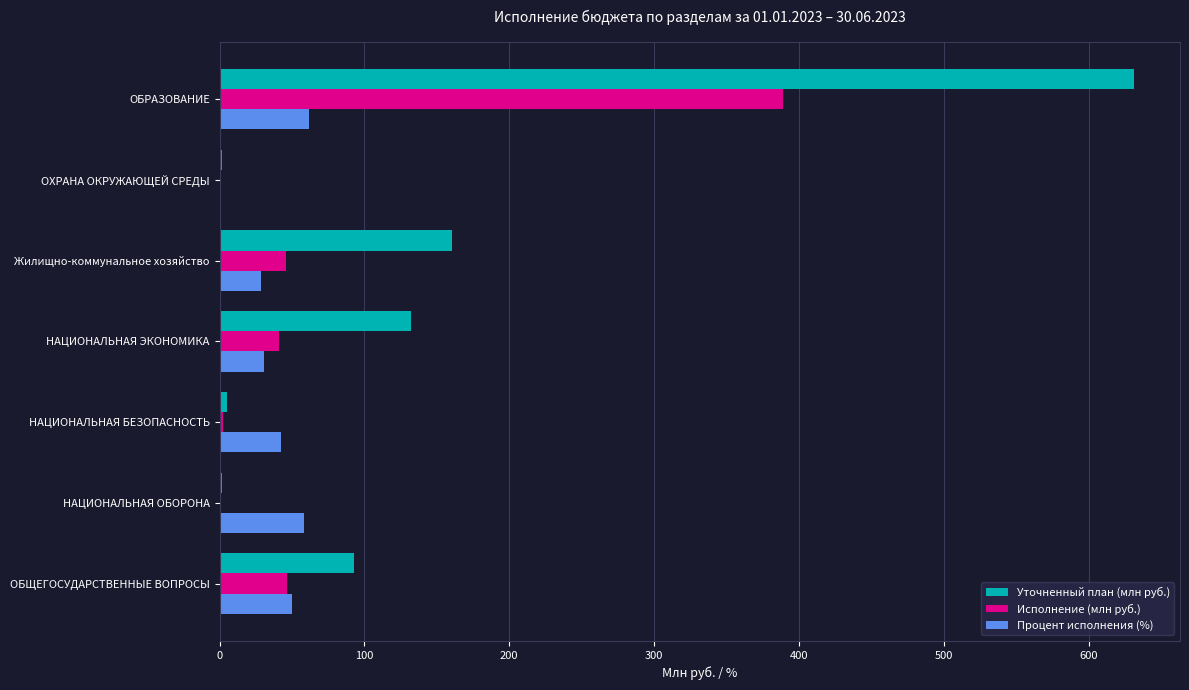

The value of Исполнение (млн руб.) at ОБЩЕГОСУДАРСТВЕННЫЕ ВОПРОСЫ is 46.2. True or false?

True